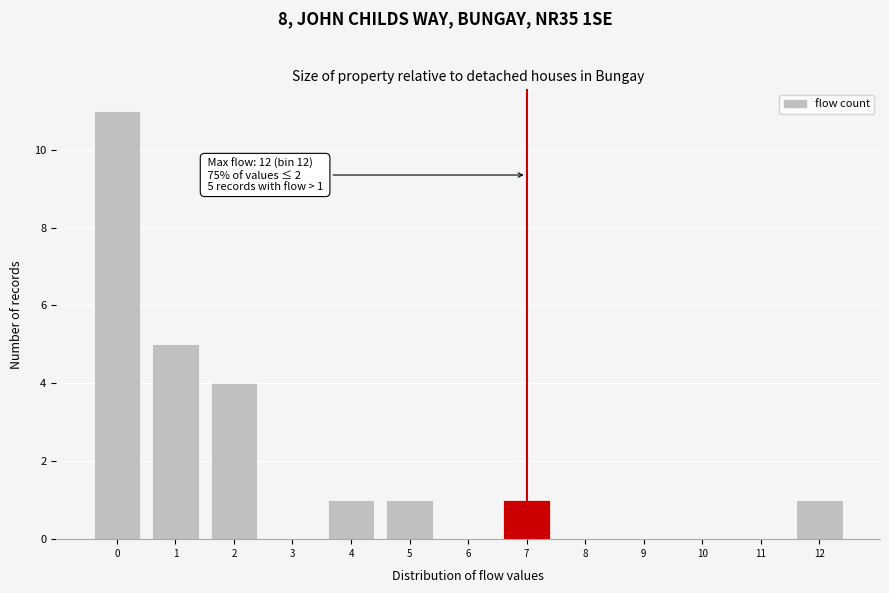

Reading left to right, list all the values displayed in this chart.

0=11	1=5	2=4	3=0	4=1	5=1	6=0	7=1	8=0	9=0	10=0	11=0	12=1